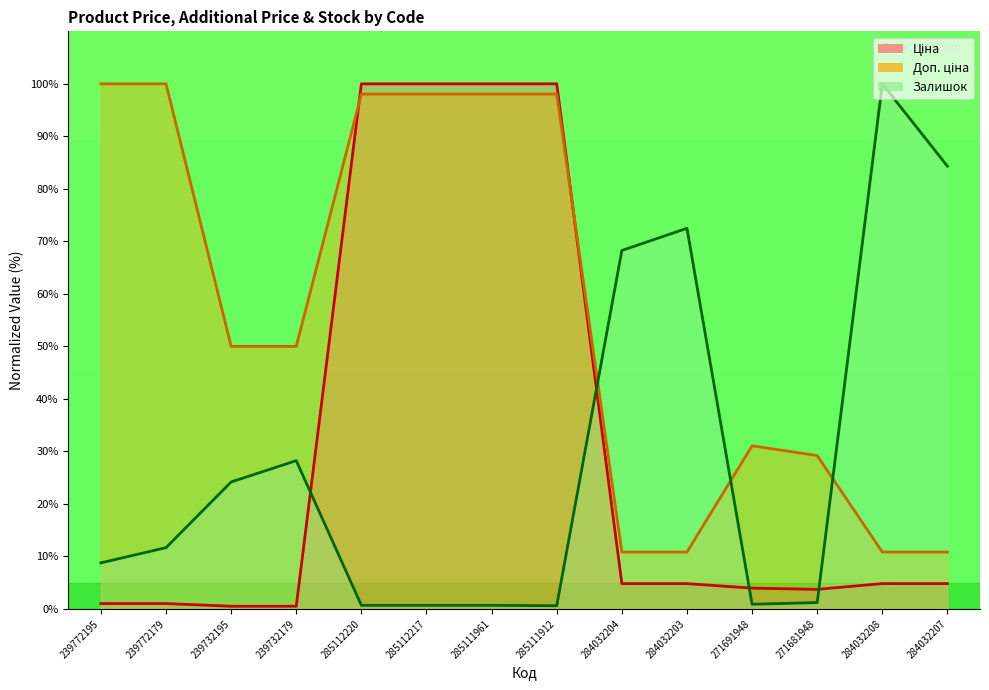

What are all the series names shown in the legend?

Ціна, Доп. ціна, Залишок